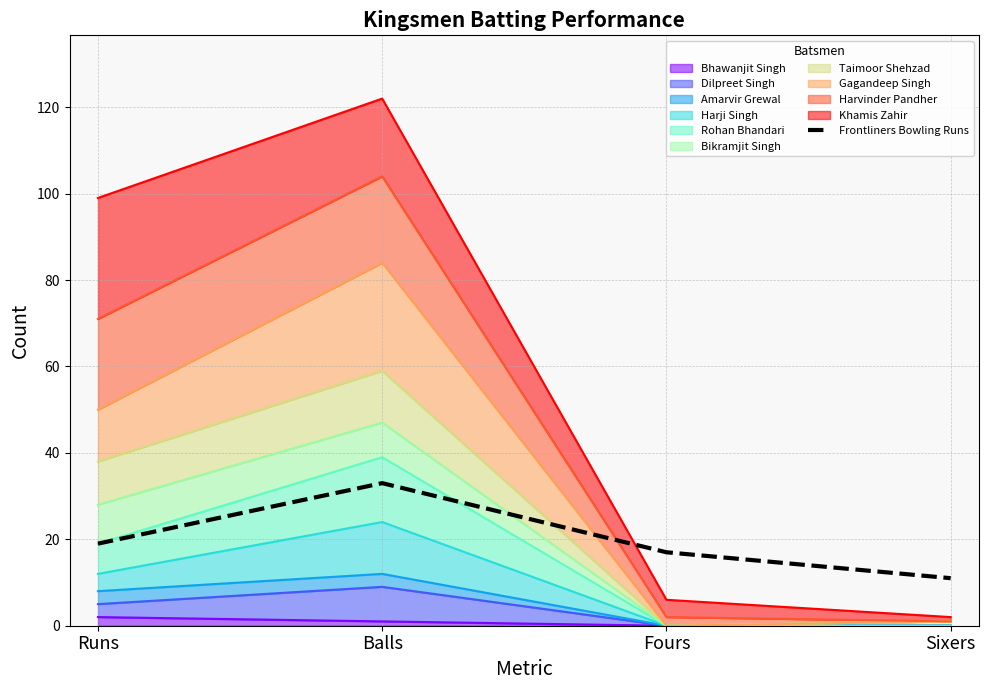

Read the value at Fours.

17